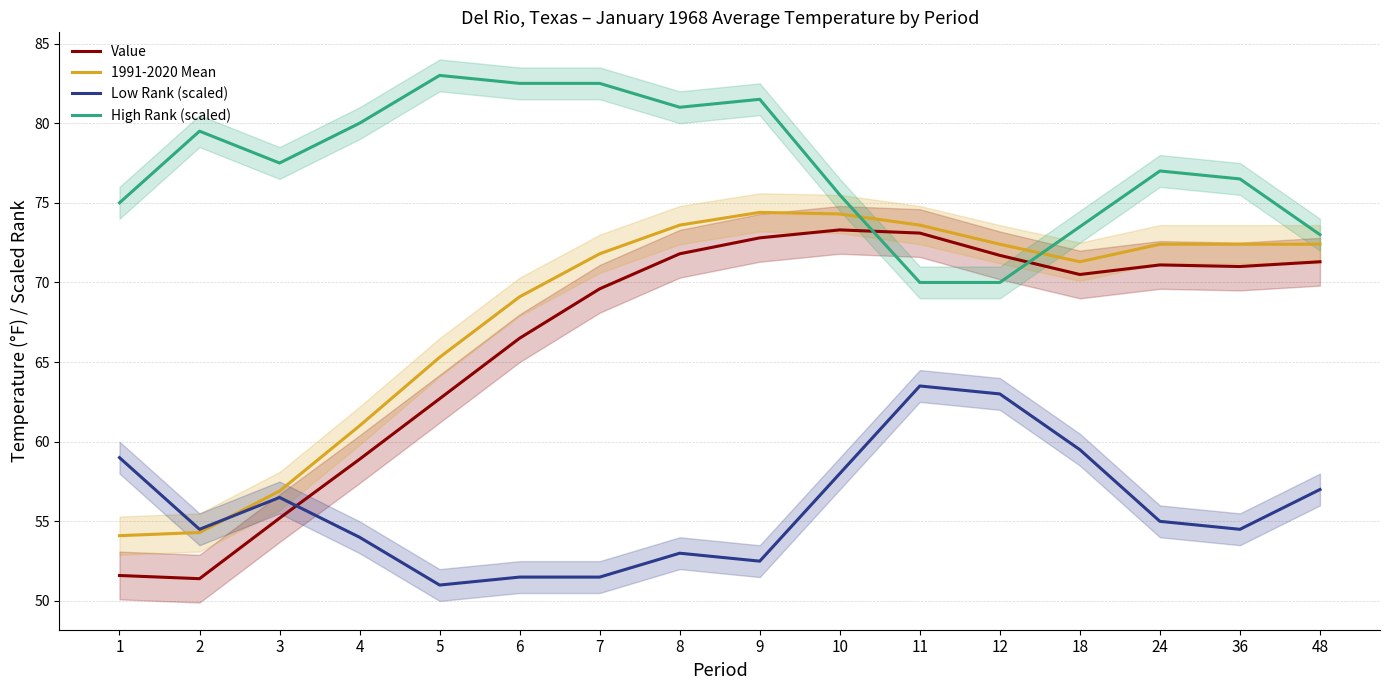

Rank the series at 48 from lowest to highest value.

Low Rank (scaled), Value, 1991-2020 Mean, High Rank (scaled)